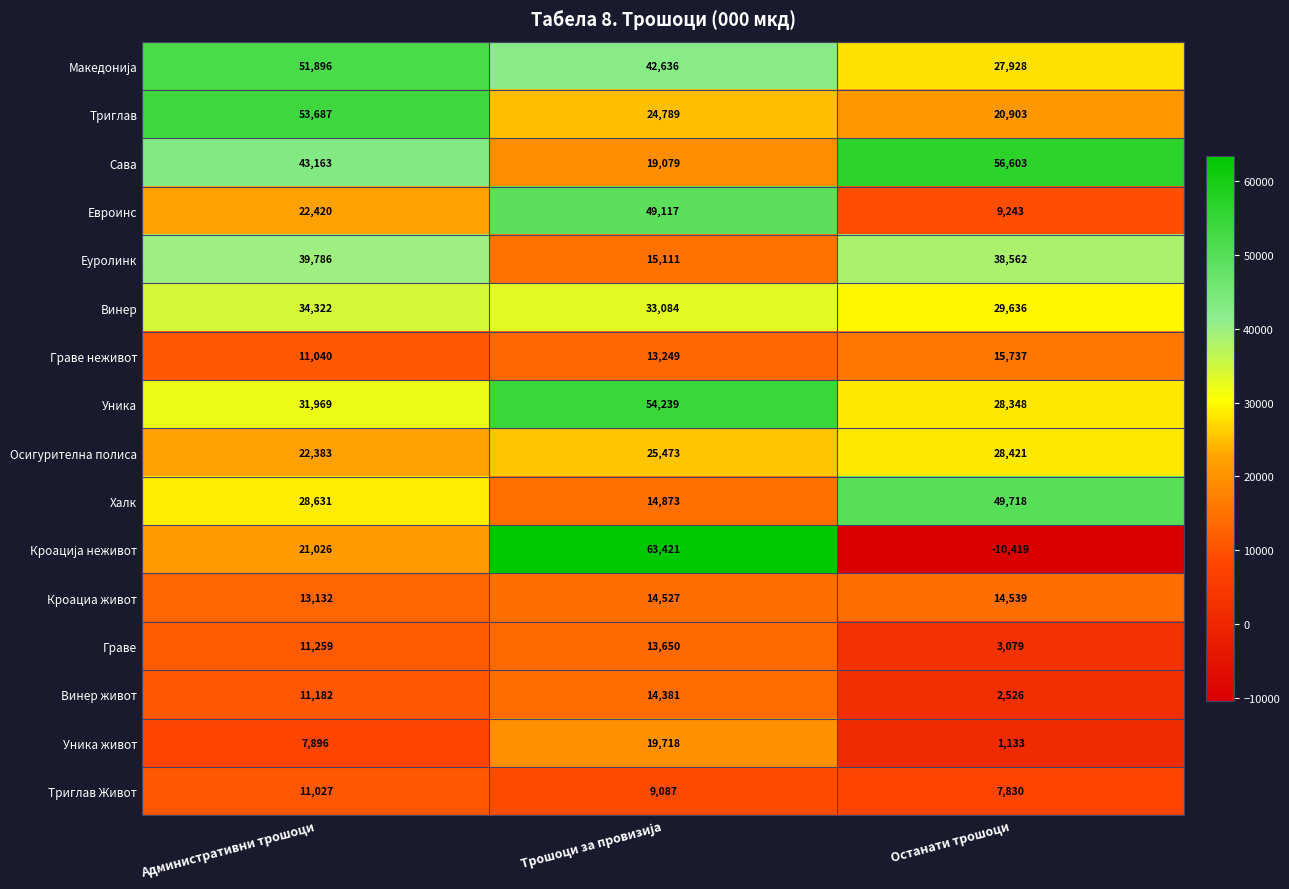

At which label does Винер first exceed 33084?

Административни трошоци